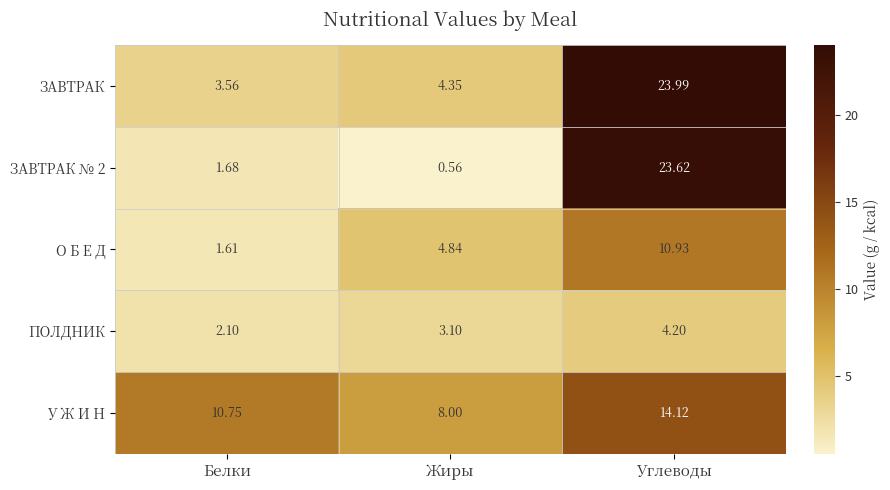

How many distinct data groups are displayed?

5